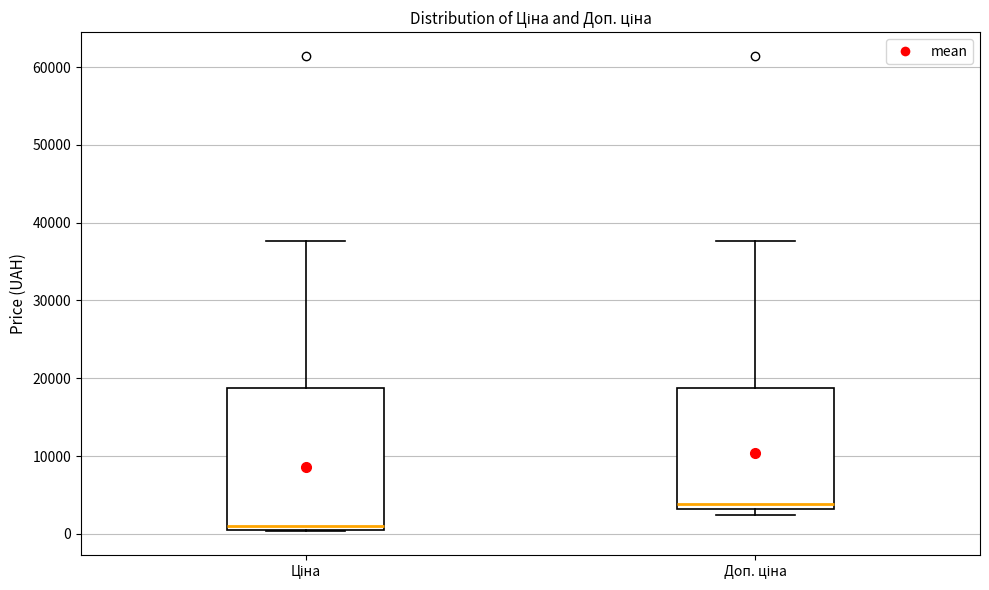

Reading left to right, transcribe this box plot: for each box, give where its median line is, the range the box spans, and where its two whiskers end, as read against the y-axis. The values are not printed on the chart, so give them approximately, as read against the axis.

Ціна: median 1000 (just above the box's lower edge), box 1000 to 19000, whiskers 0 to 38000
Доп. ціна: median 4000, box 3000 to 19000, whiskers 2000 to 38000